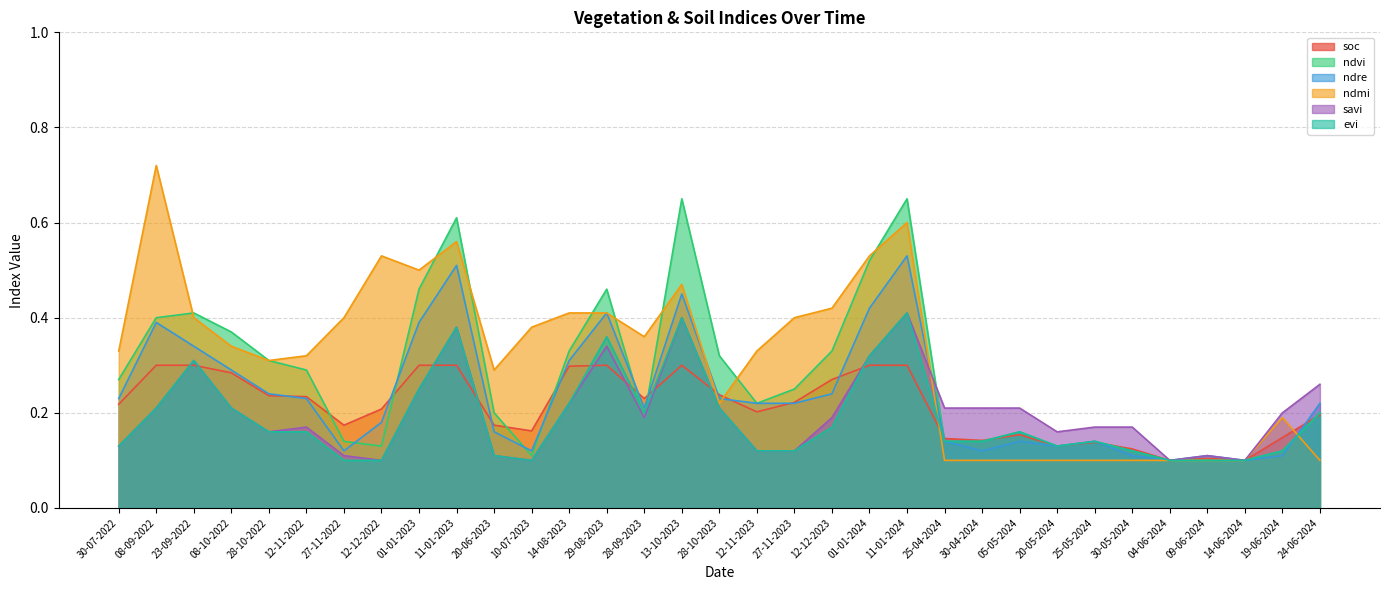

At which label does savi reach its minimum?

12-12-2022